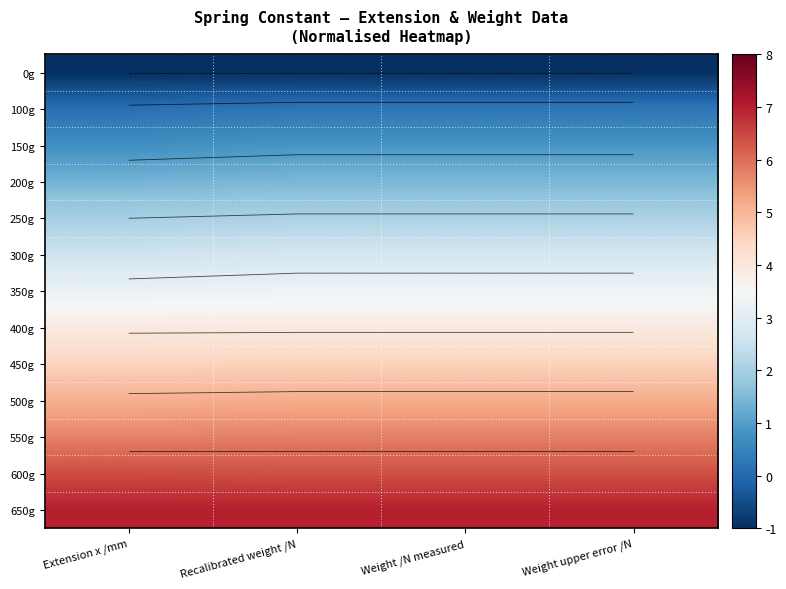

What is the maximum value shown in the chart?

7.0